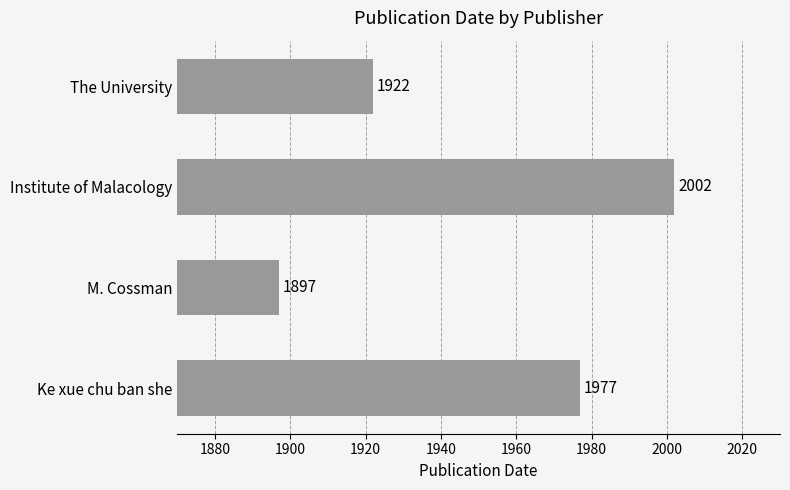

What is the minimum value shown in the chart?

1897